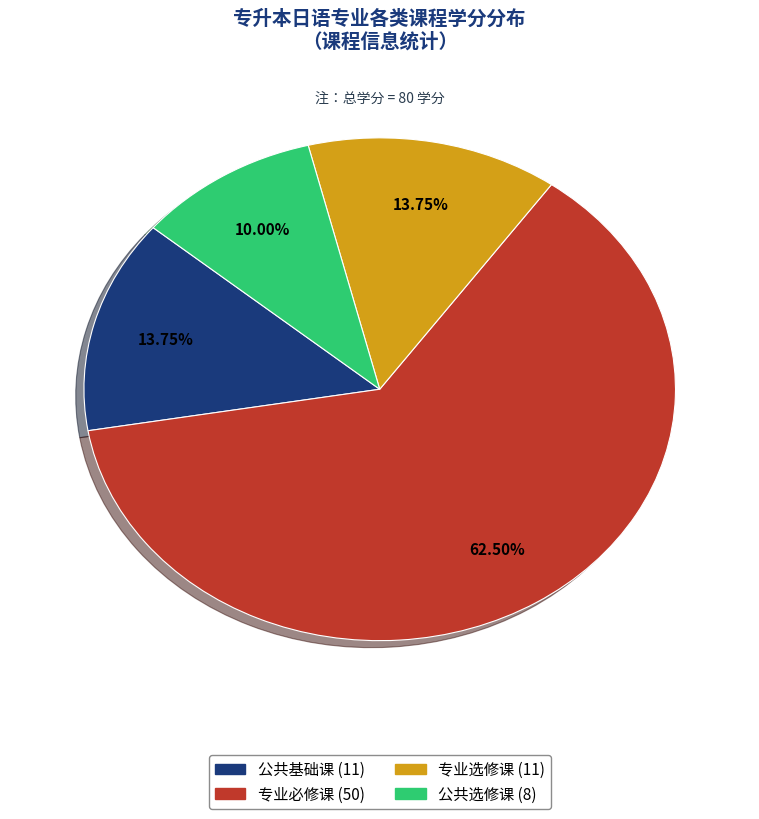

To the nearest percent, what is the combined percentage of 公共基础课 and 专业选修课?

28%